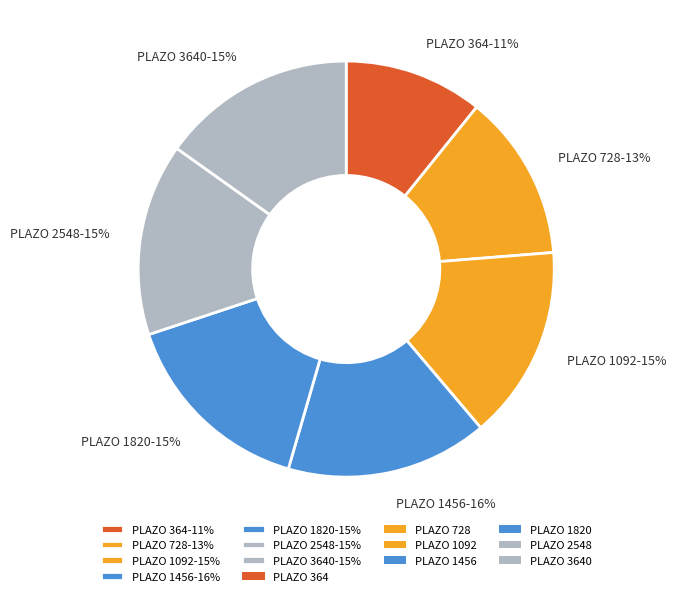

To the nearest percent, what percentage of the pie is PLAZO 1820-15%?

15%